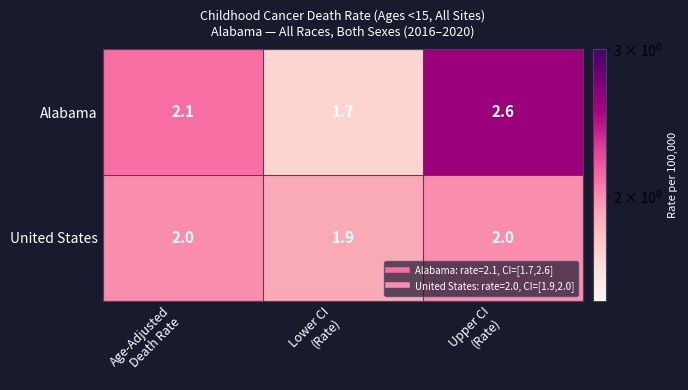

Which series has the largest total across all categories?

Alabama